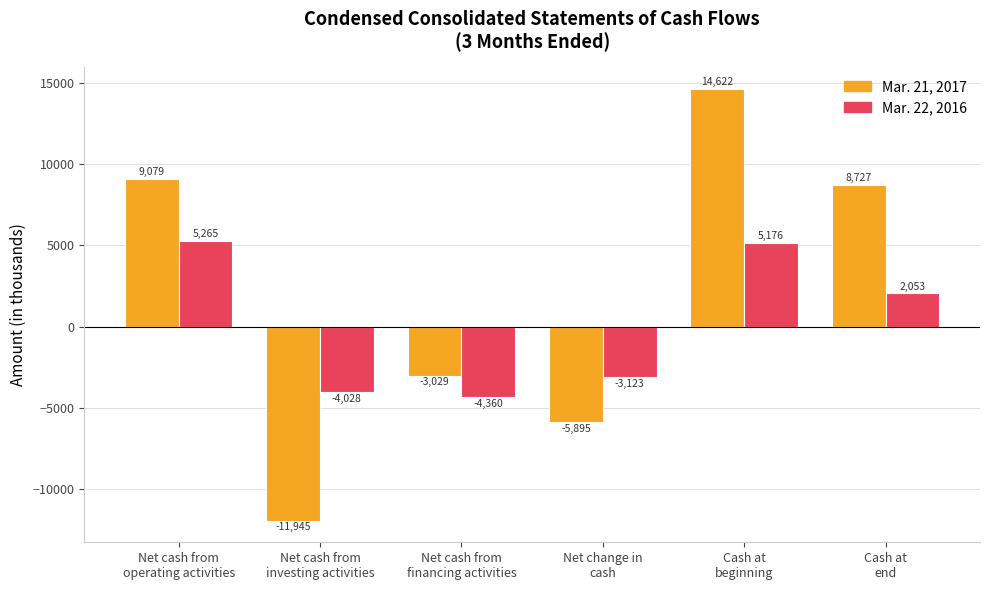

Which series changed the most between Net cash from
operating activities and Cash at
beginning?

Mar. 21, 2017